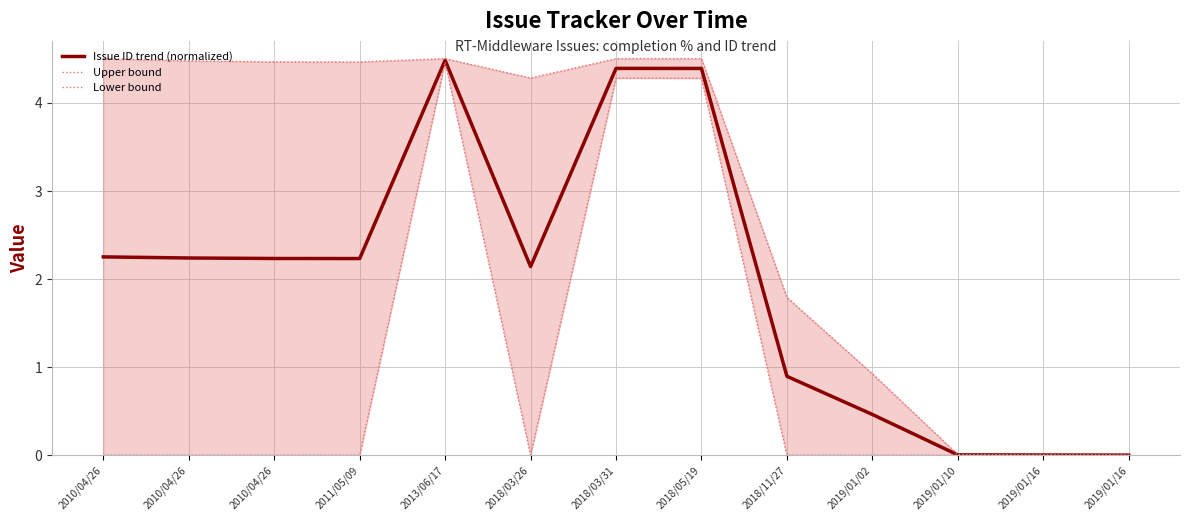

How many data points does each series have?

13